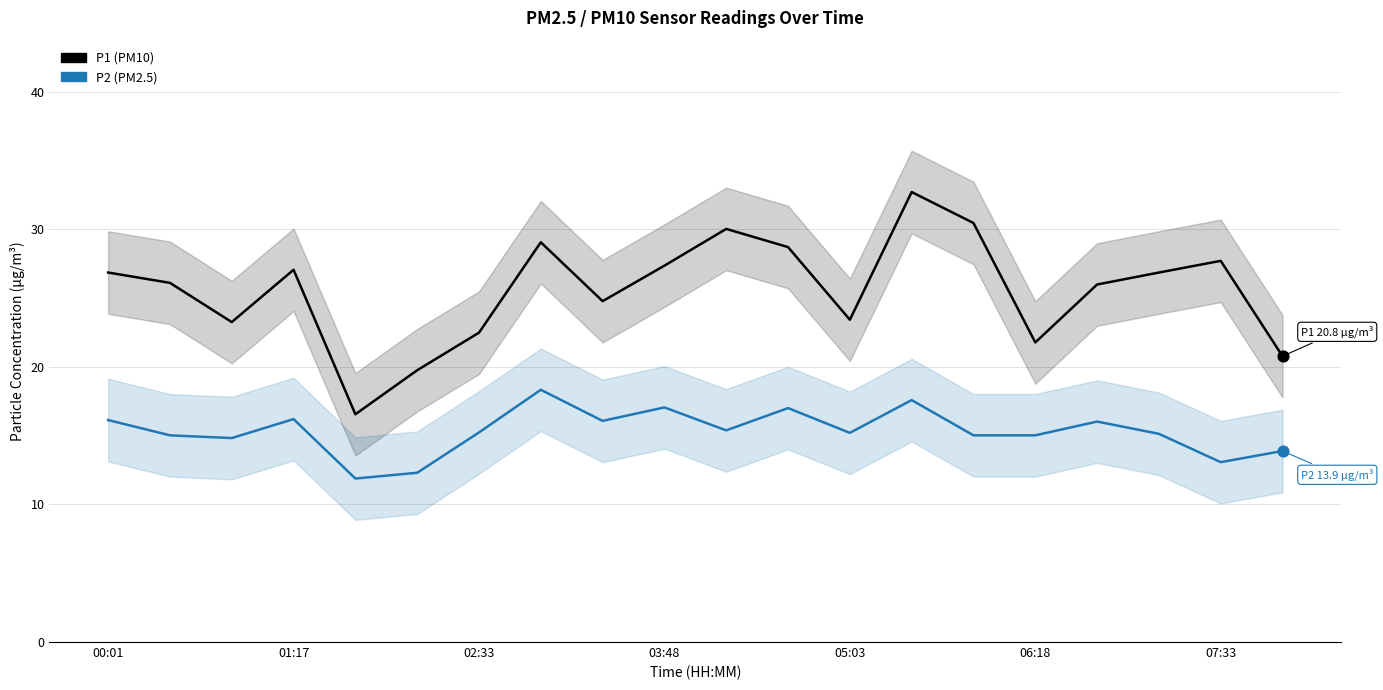

At how many categories does at least one series exceed 15?

20